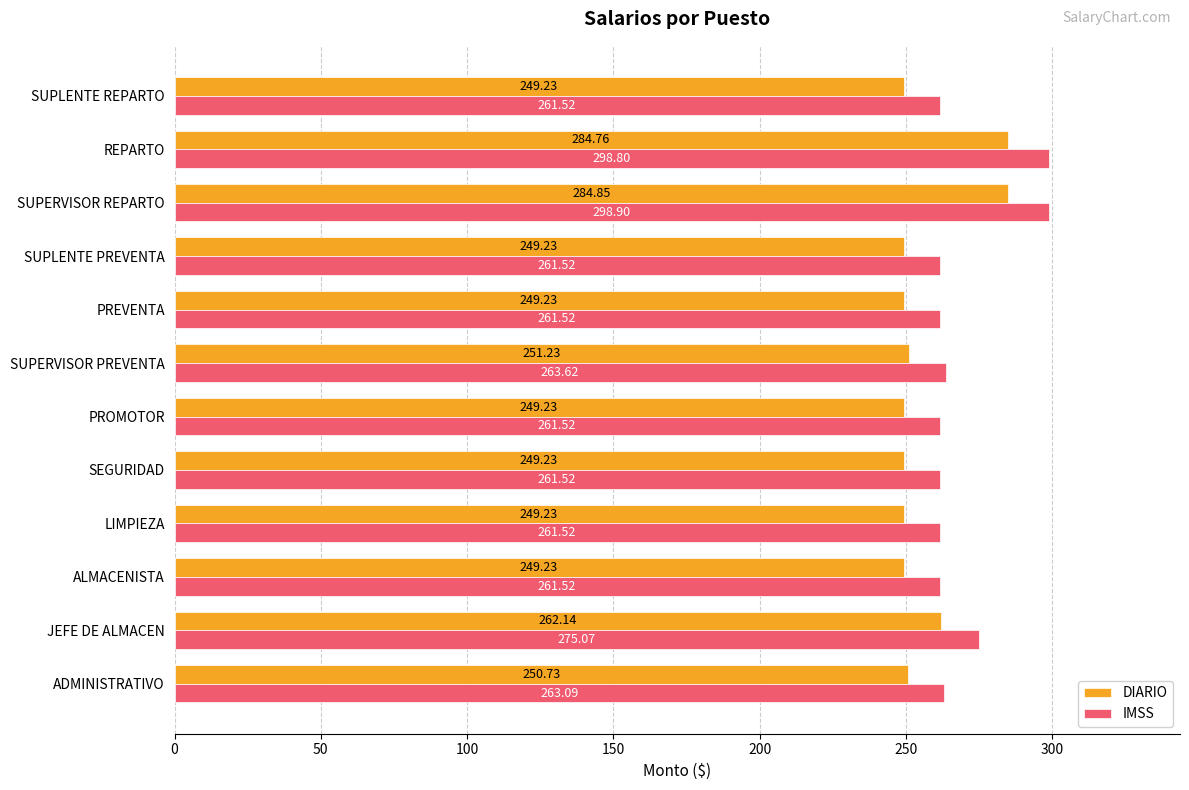

At which label does IMSS reach its peak?

SUPERVISOR REPARTO